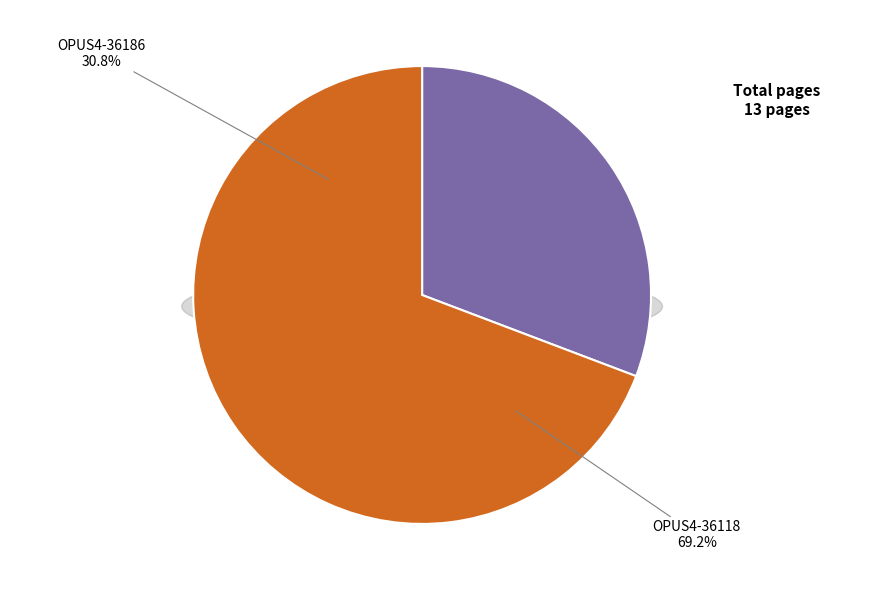

Is OPUS4-36186 the majority of the pie?

No